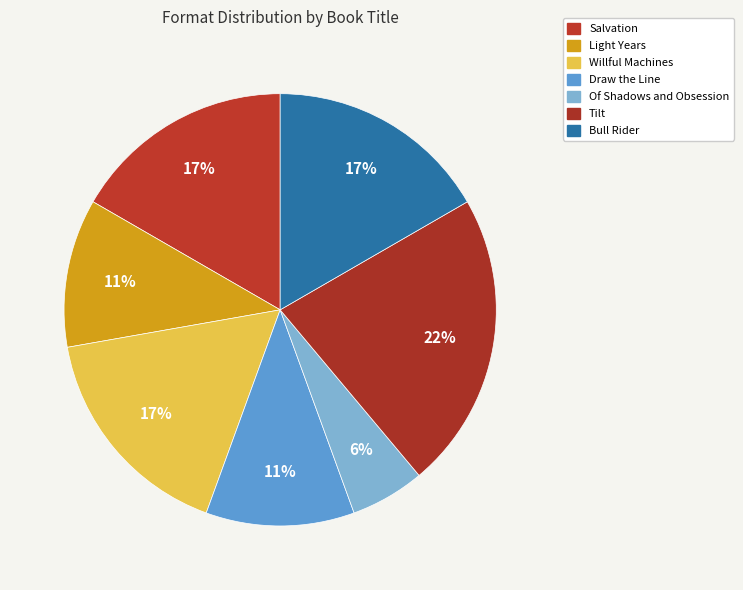

Is Tilt the majority of the pie?

No